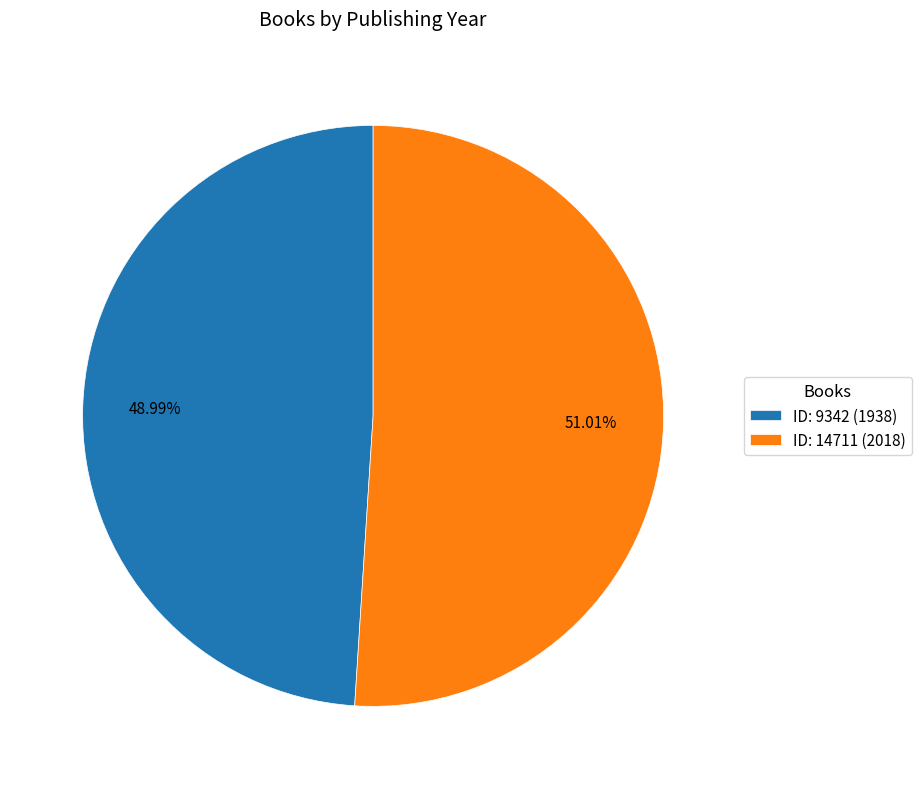

Between ID: 14711 (2018) and ID: 9342 (1938), which is larger?

ID: 14711 (2018)